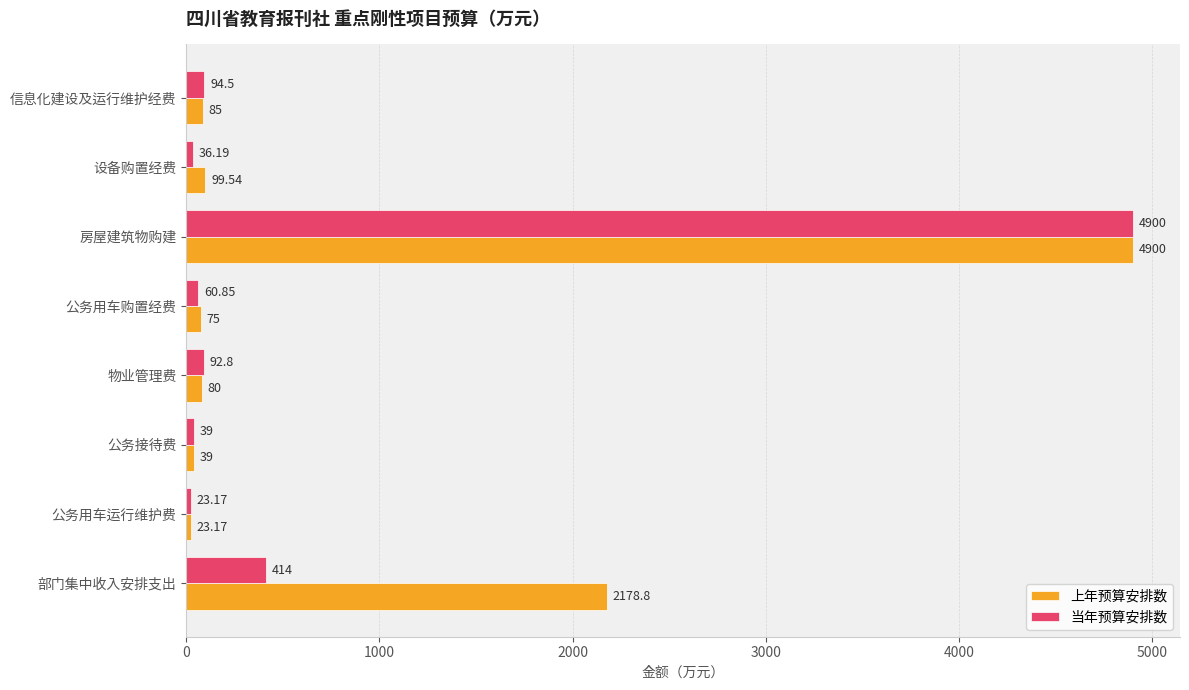

Between 公务用车购置经费 and 公务用车运行维护费, which series saw the biggest shift?

上年预算安排数